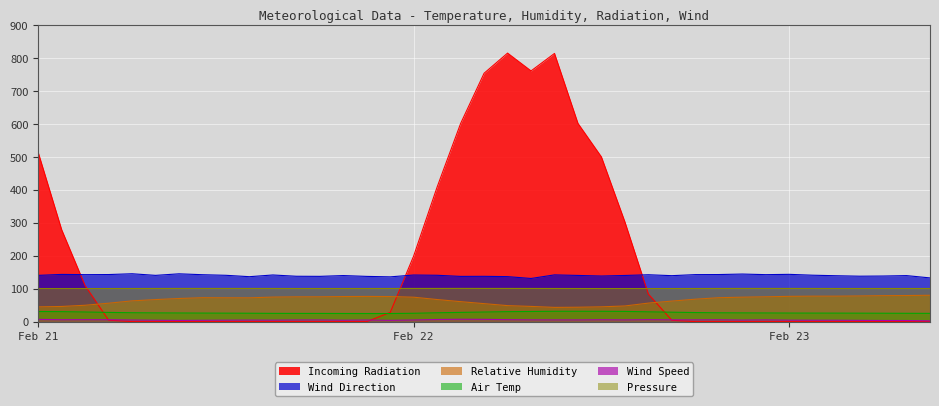

How many data points in Relative Humidity are above 72?

20